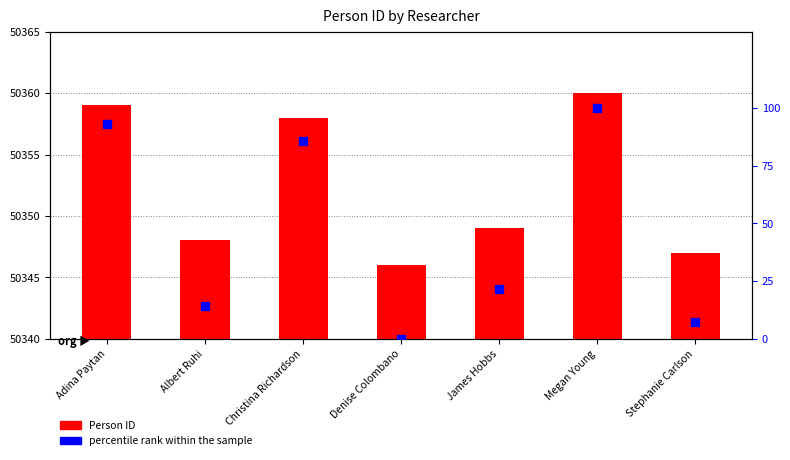

Which series has the largest total across all categories?

Person ID